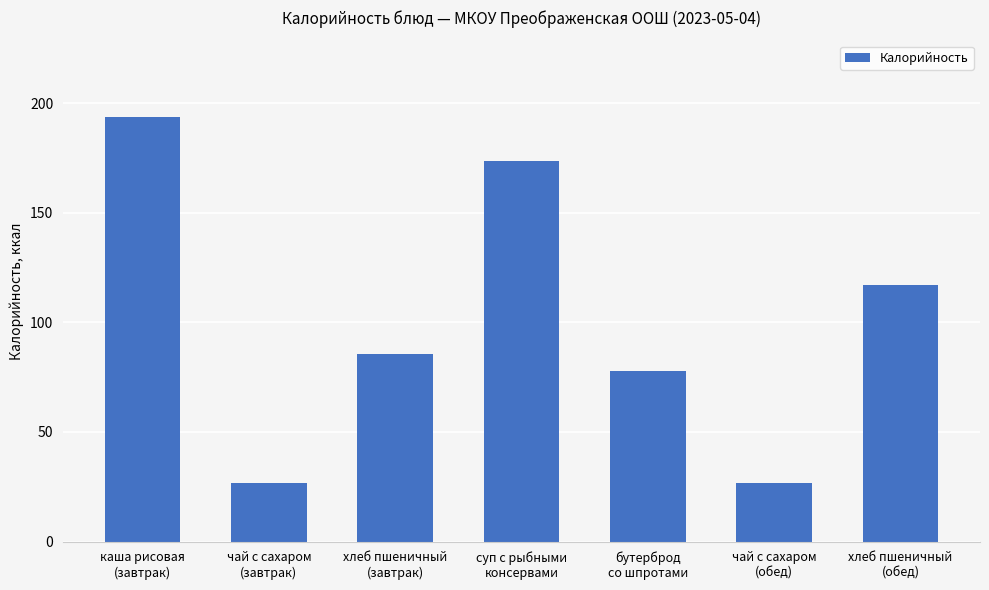

What is the change in value from бутерброд
со шпротами to чай с сахаром
(обед)?

-51.1